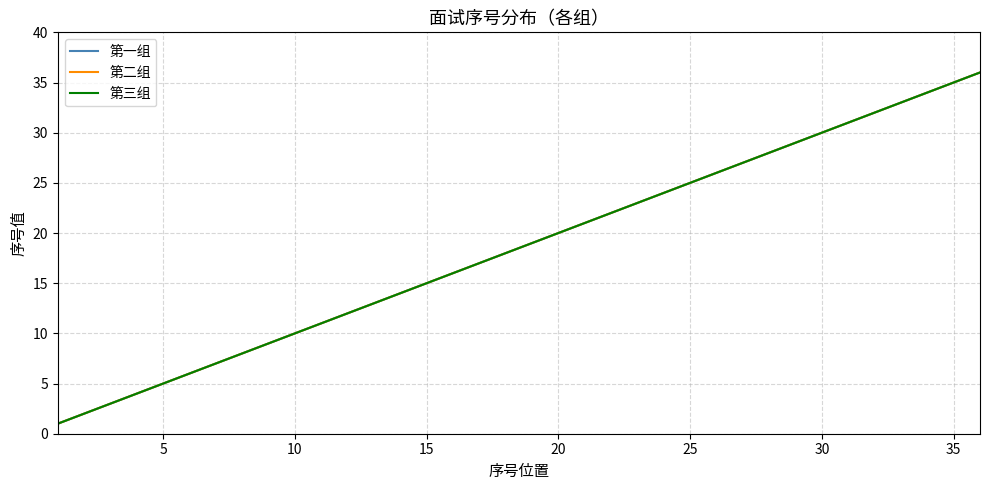

Is this an area chart (filled region under the line)?

No